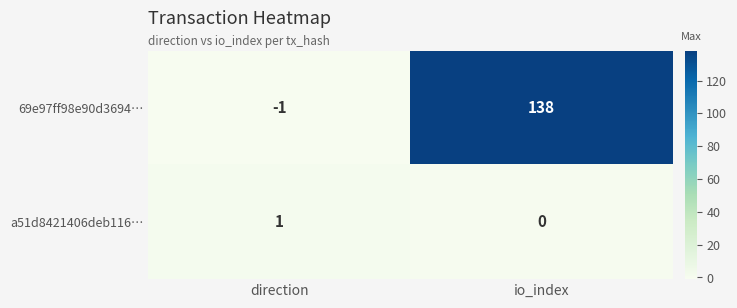

What is the spread (max minus min) of values at io_index?

138